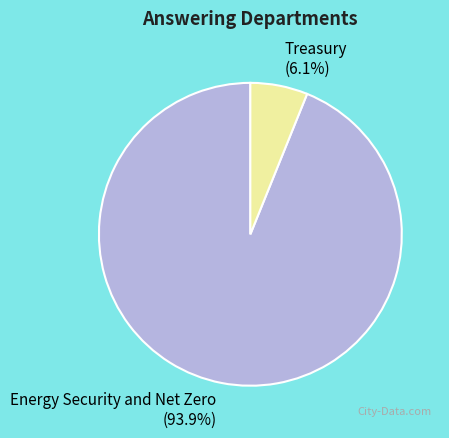

The Energy Security and Net Zero slice represents 94% of the pie. True or false?

True